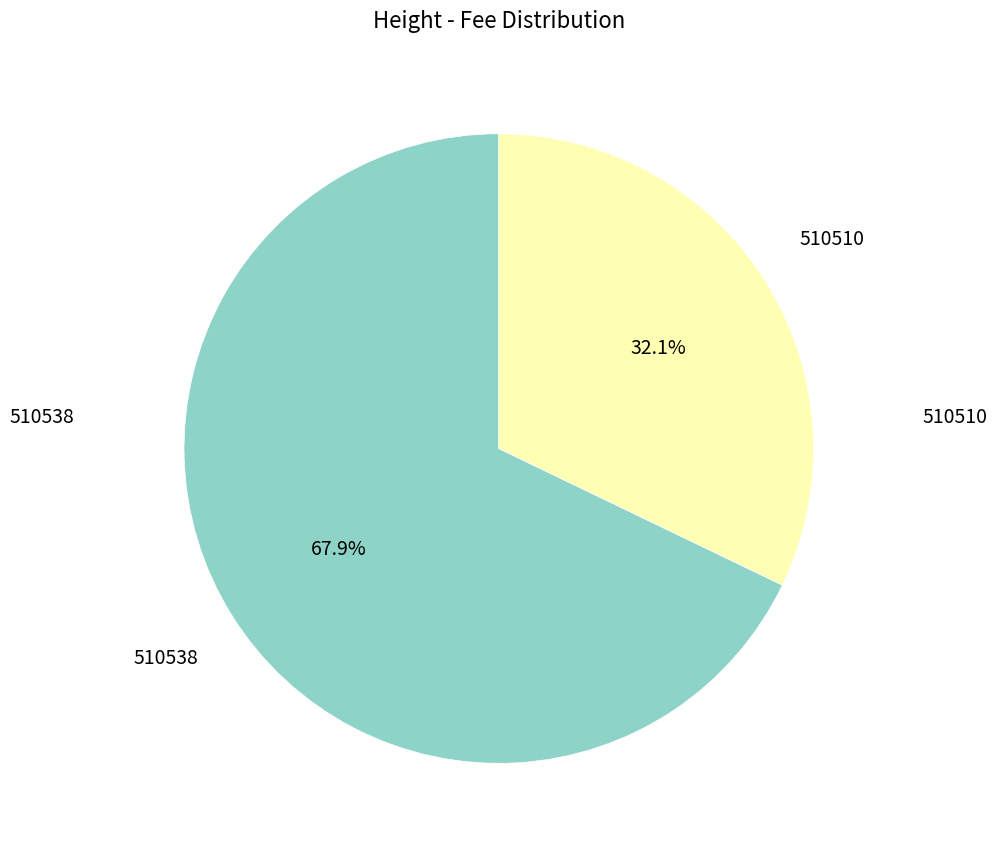

How many segments does this pie chart have?

2